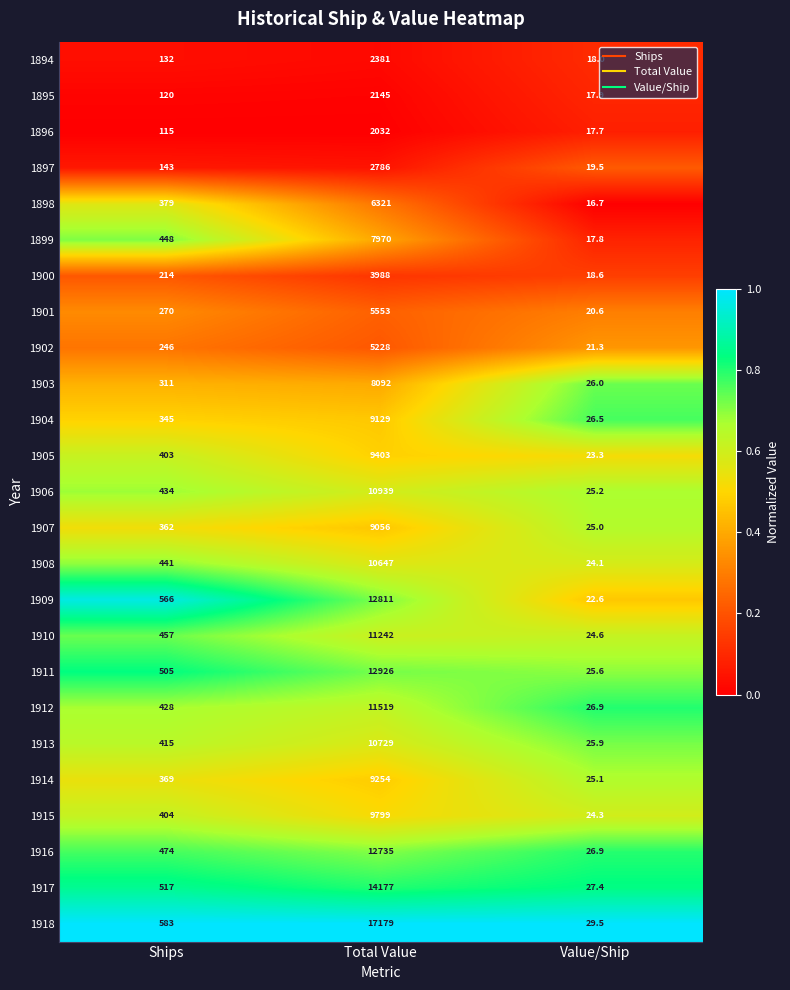

What is the minimum value for 1897?

19.5